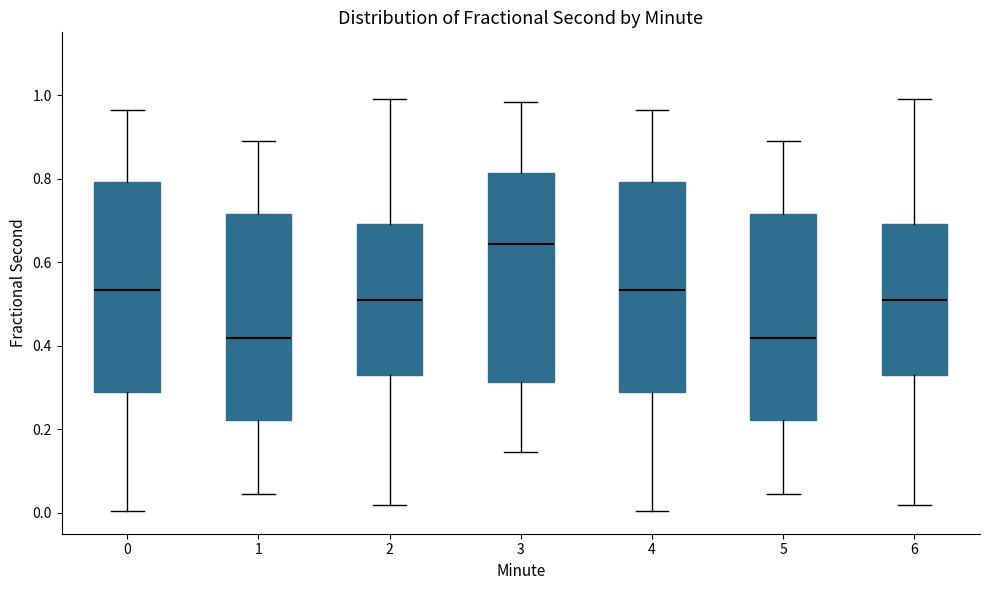

Which box's median line is the highest?

3